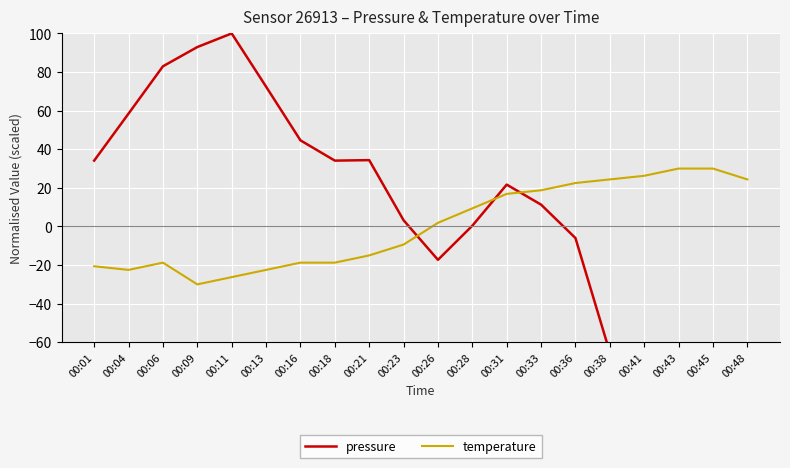

Between which two adjacent categories do temperature and pressure first intersect?

00:23 and 00:26